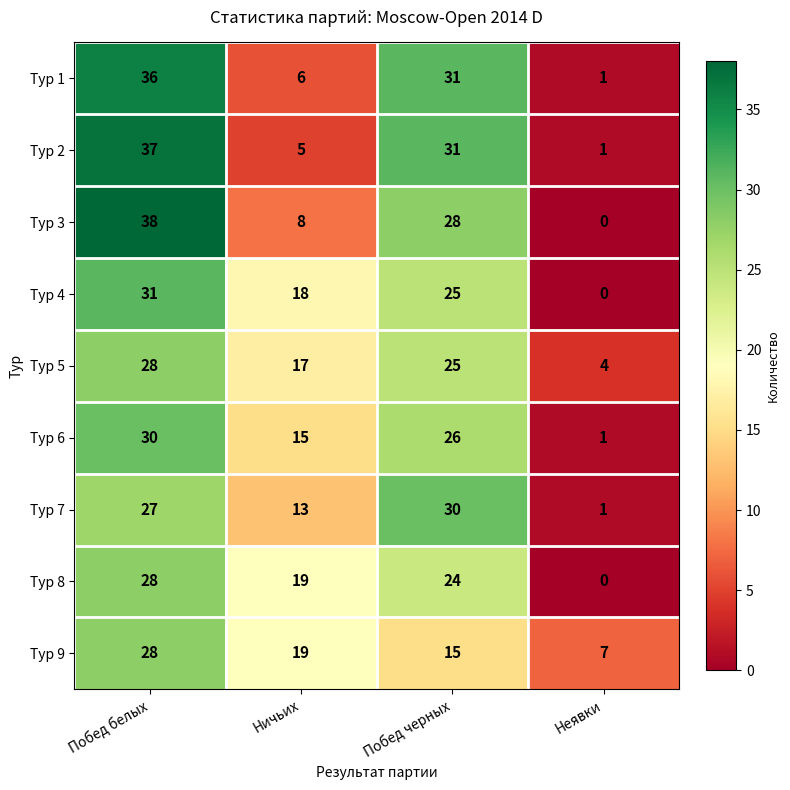

Which series has the largest range (max minus min)?

Тур 3